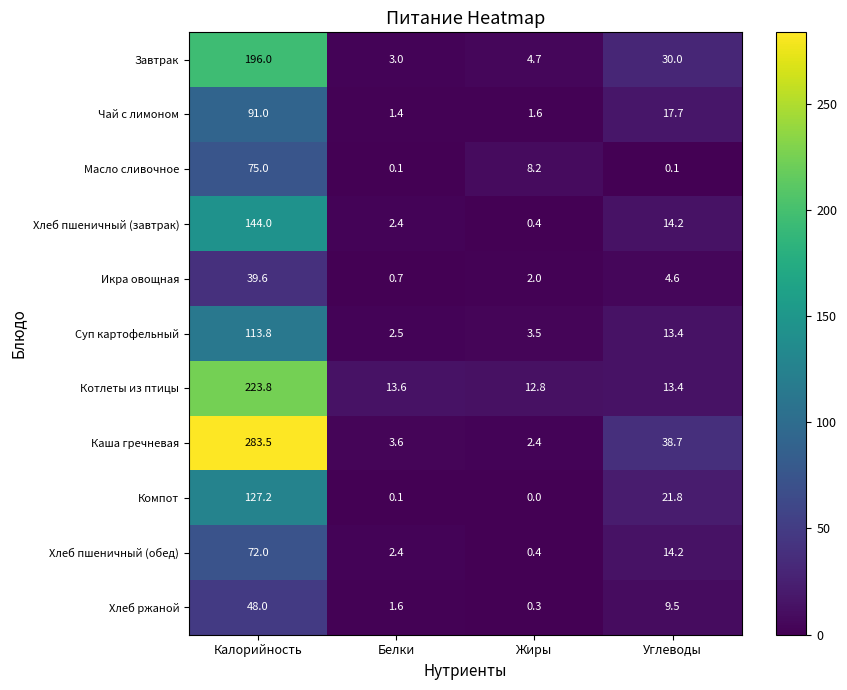

Between Белки and Углеводы, which series saw the biggest shift?

Каша гречневая